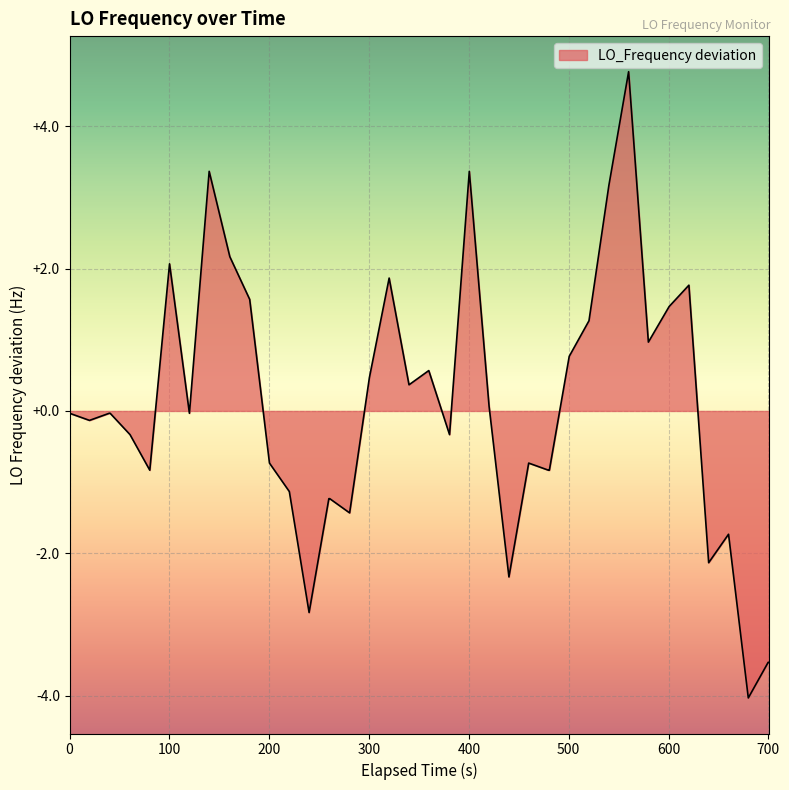

How many lines are shown in the chart?

1